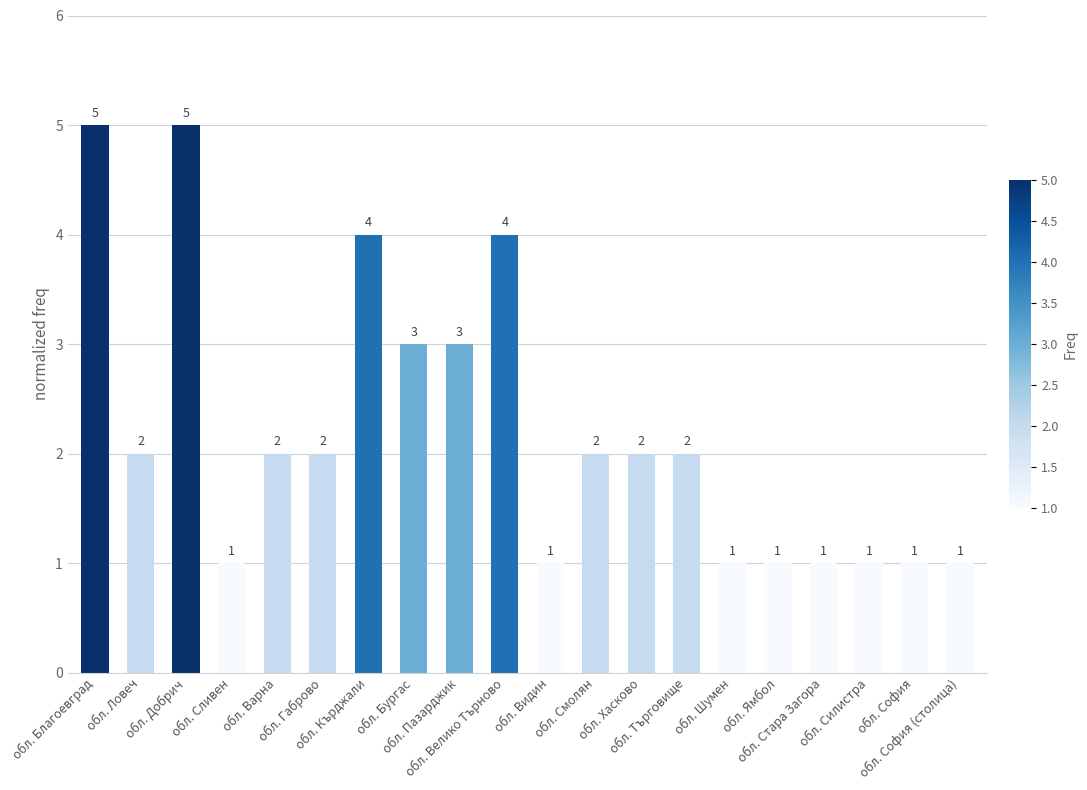

Reading left to right, list all the values displayed in this chart.

5	2	5	1	2	2	4	3	3	4	1	2	2	2	1	1	1	1	1	1